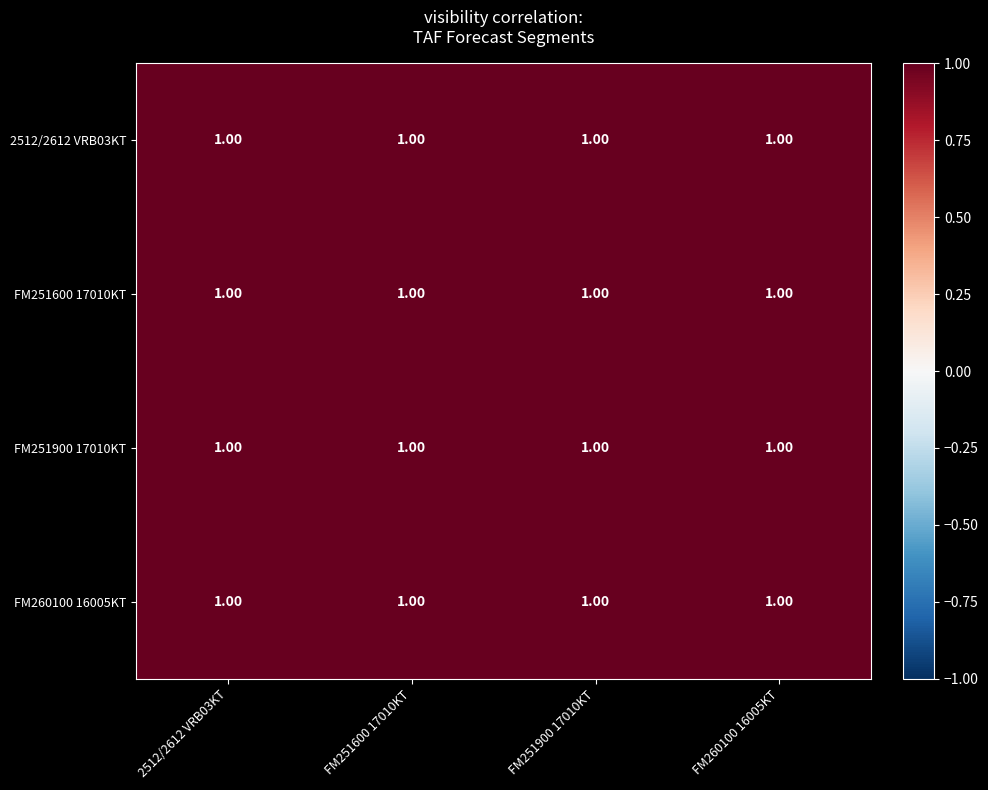

Which series has the widest spread of values?

2512/2612 VRB03KT